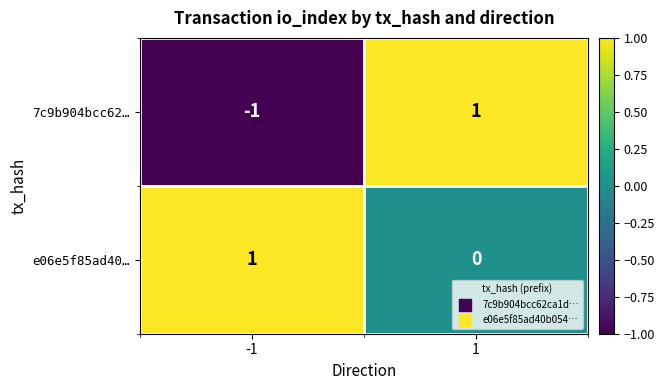

What is the spread (max minus min) of values at -1?

2